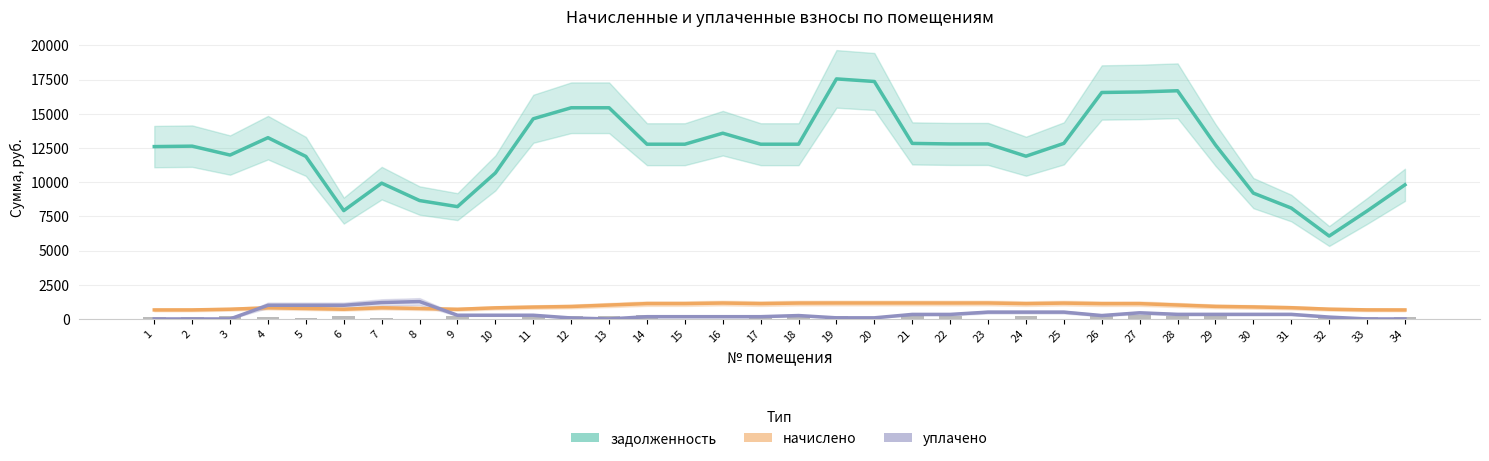

Reading left to right, list all the values displayed in this chart.

задолженность: 12603.8	12636.3	11984.8	13255.7	11885.3	7922.2	9929.8	8658.4	8212.5	10674.4	14637.5	15443.1	15442.9	12778.0	12778.0	13583.6	12778.0	12778.0	17554.4	17364.0	12836.6	12797.6	12797.6	11901.0	12838.5	16560.4	16599.3	16686.5	12723.5	9201.3	8109.8	6063.4	7892.7	9809.3
начислено: 660.0	661.7	711.4	815.1	767.2	710.0	815.1	767.2	706.6	811.7	868.9	911.1	1016.2	1122.0	1122.0	1164.2	1122.0	1161.8	1166.5	1166.5	1166.5	1164.5	1166.9	1119.9	1159.1	1116.9	1118.9	1019.6	918.2	879.1	821.9	714.8	664.8	659.0
уплачено: 0.0	0.0	0.0	1000.0	1000.0	1000.0	1200.0	1272.0	272.0	272.0	272.0	72.0	0.0	166.4	166.4	166.4	166.4	248.8	82.4	82.4	332.4	332.4	499.7	499.7	499.7	249.7	449.7	337.2	337.2	337.2	337.2	137.2	0.0	0.0